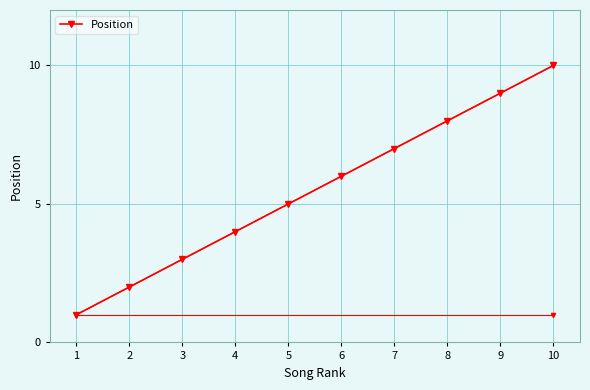

What is the change in value from 2 to 6?

+4